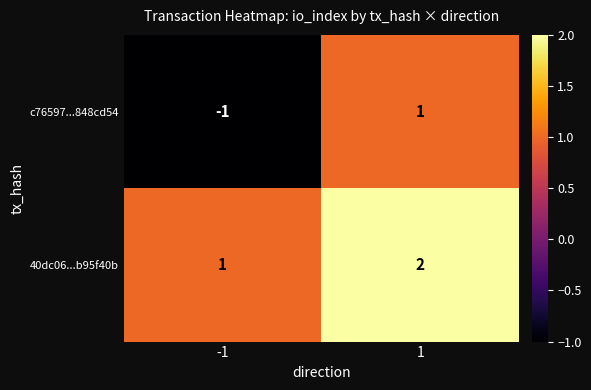

What is the greatest value displayed?

2